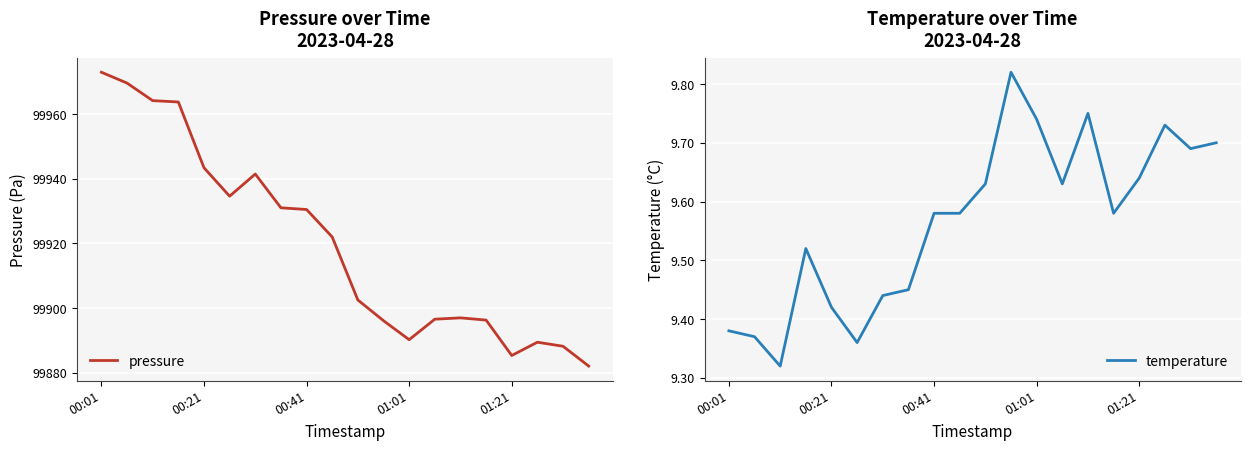

What are all the series names shown in the legend?

pressure, temperature